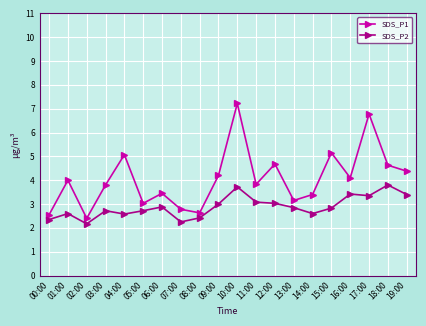

At which category is the sum across all series the highest?

10:00